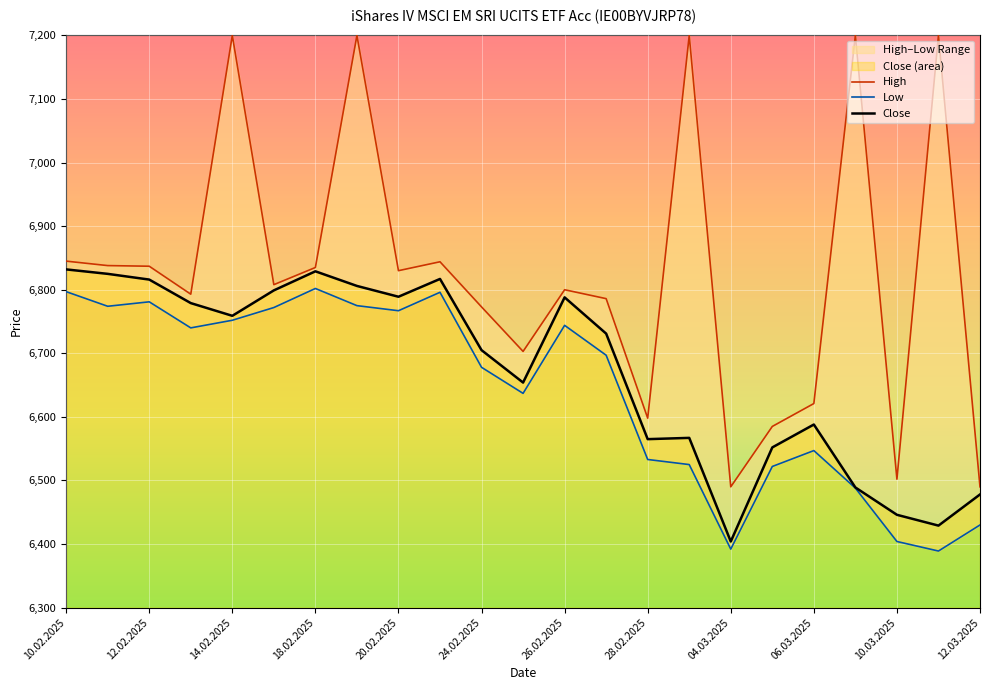

True or false: Close and Low cross at least once.

False